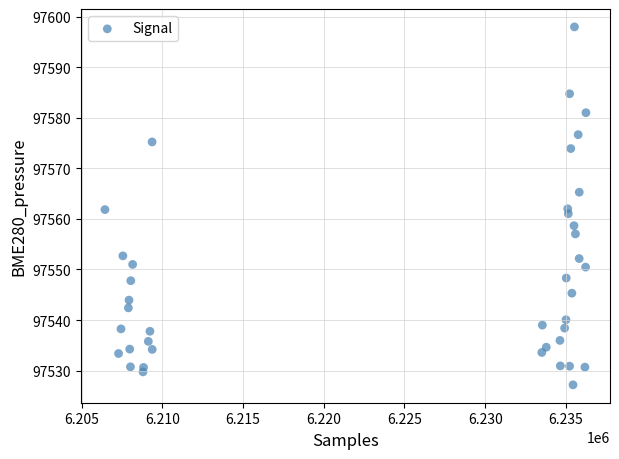

What is the range of Y values (max minus min)?

70.8